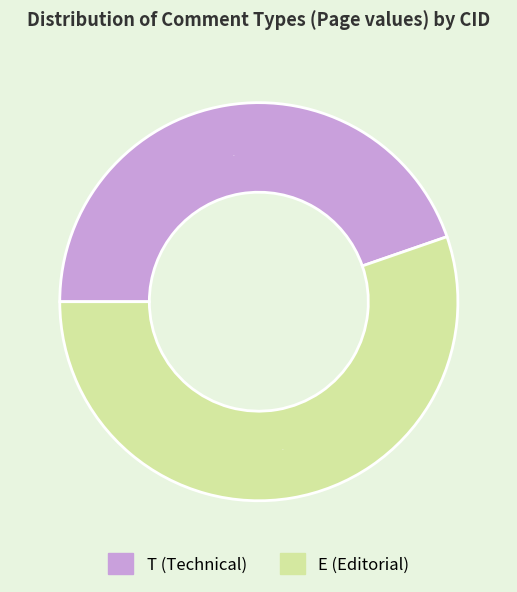

Does any single category account for the majority?

Yes